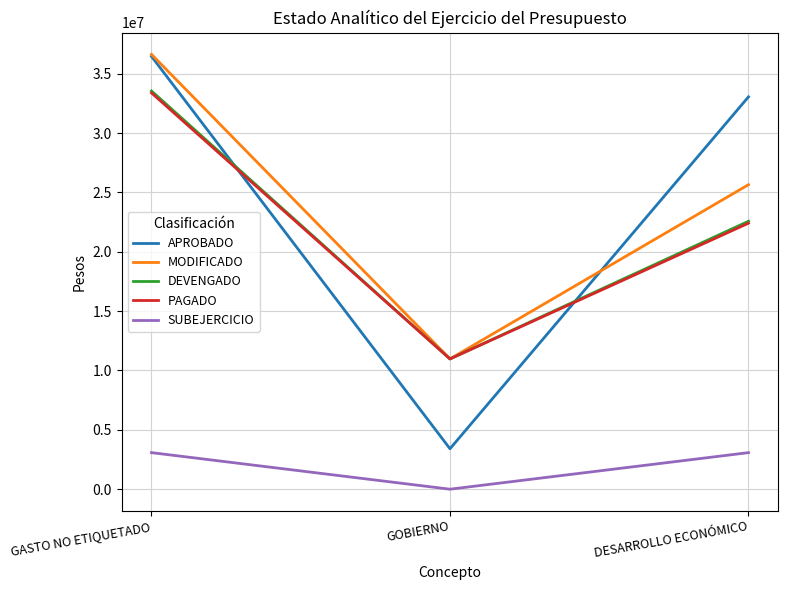

What value does the SUBEJERCICIO series have at DESARROLLO ECONÓMICO?

3080018.6